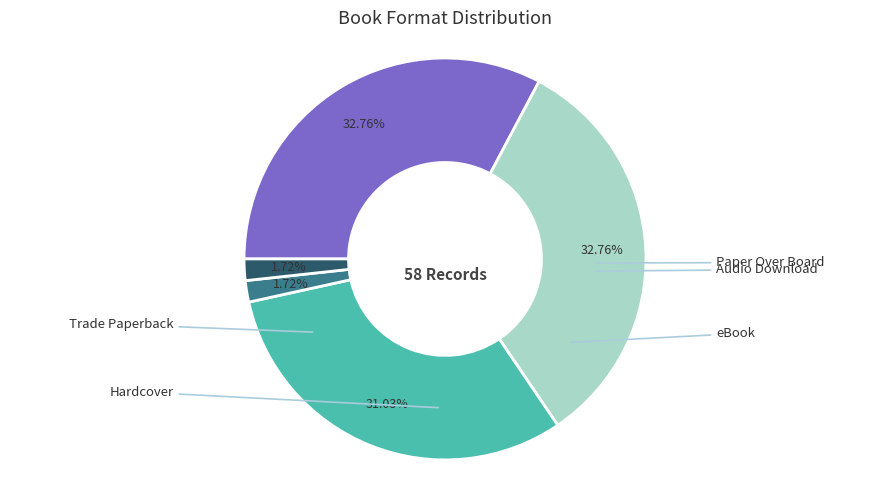

Is there any slice that represents more than half of the pie?

No